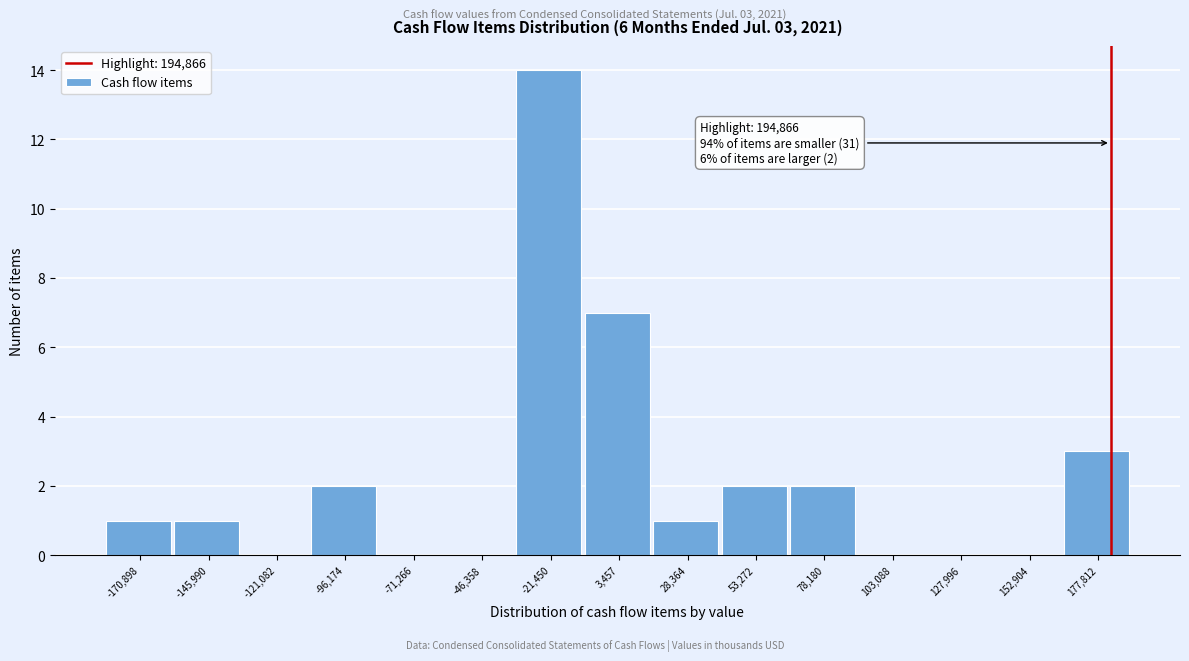

Reading left to right, extract all data points from this chart.

-170,898=1	-145,990=1	-121,082=0	-96,174=2	-71,266=0	-46,358=0	-21,450=14	3,457=7	28,364=1	53,272=2	78,180=2	103,088=0	127,996=0	152,904=0	177,812=3